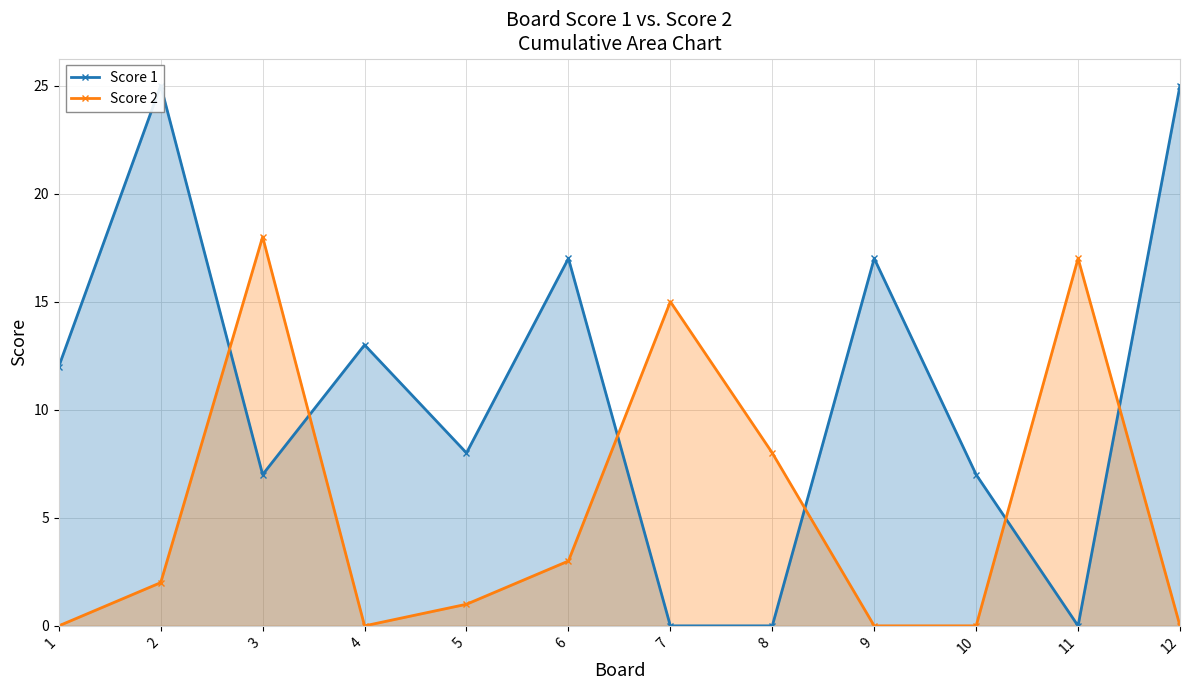

How many series are shown in this chart?

2